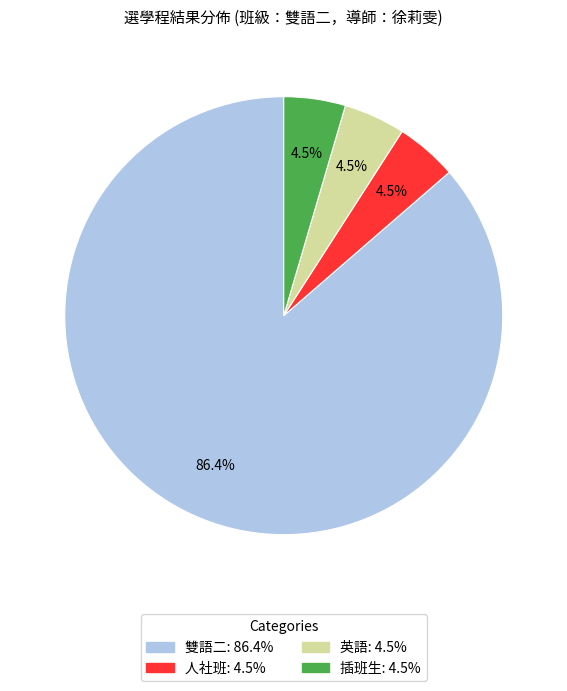

Do 雙語二 and 人社班 together represent more than half of the pie?

Yes